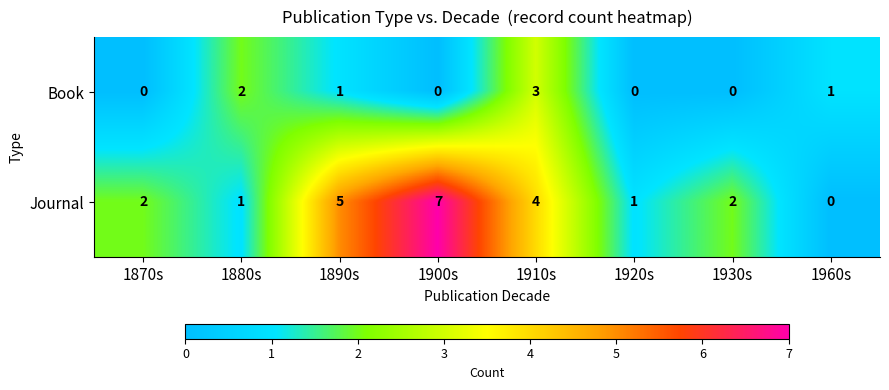

List the series in order of their peak value, highest first.

Journal, Book